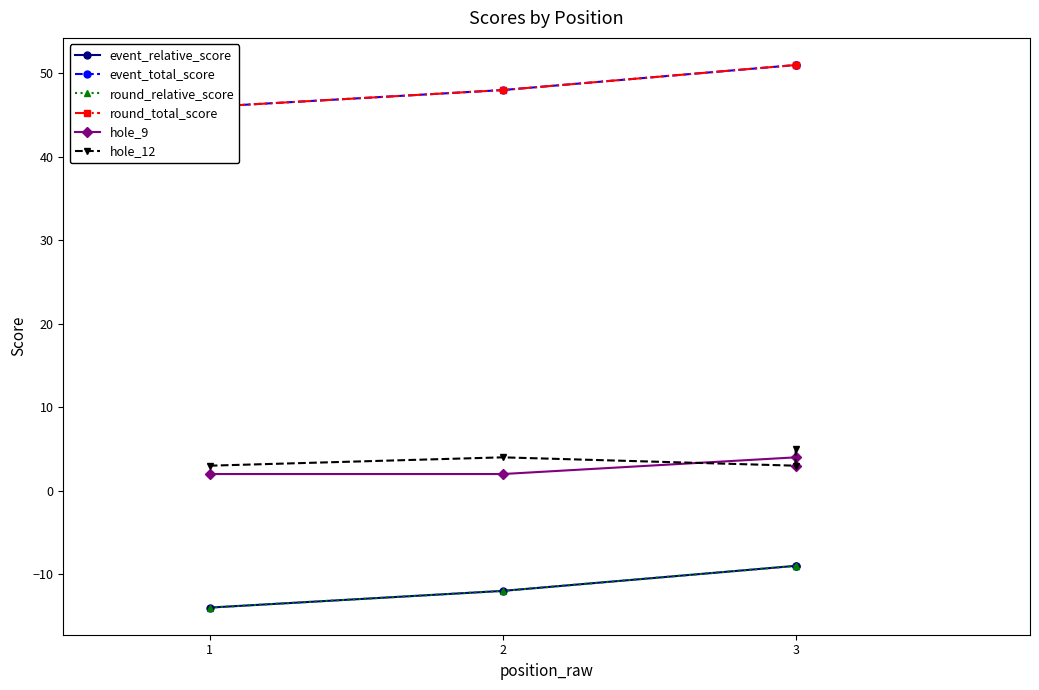

True or false: round_relative_score has more than 2 points higher than both neighbors.

False